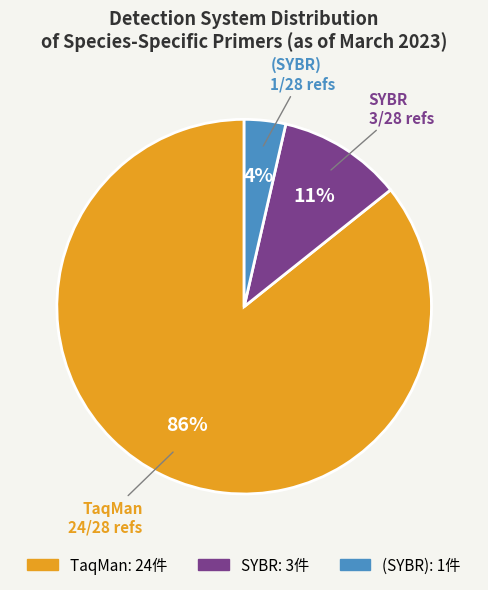

Do (SYBR) and SYBR together represent more than half of the pie?

No